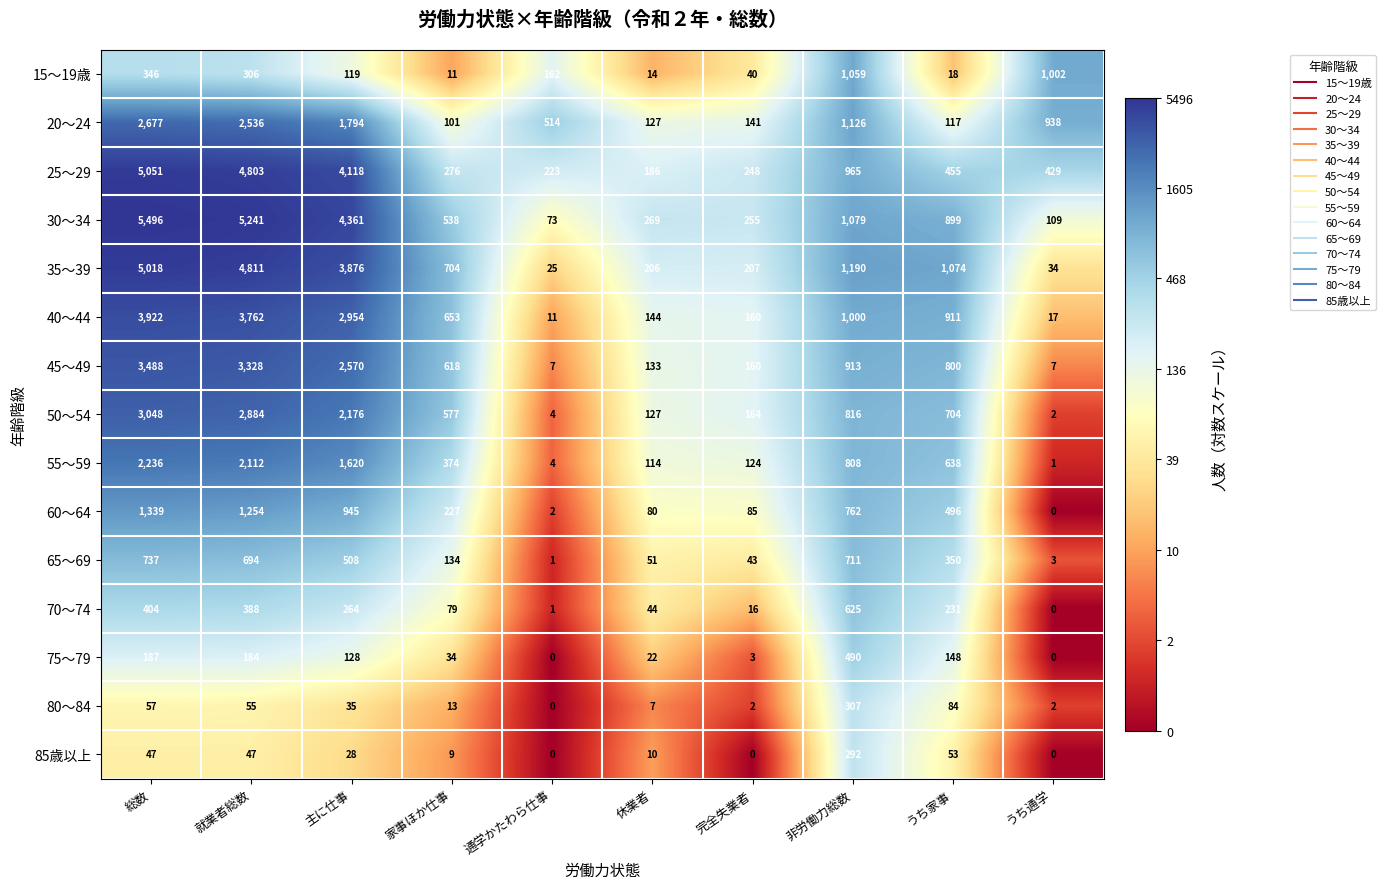

Where is 85歳以上 nearest to the value 146?

うち家事